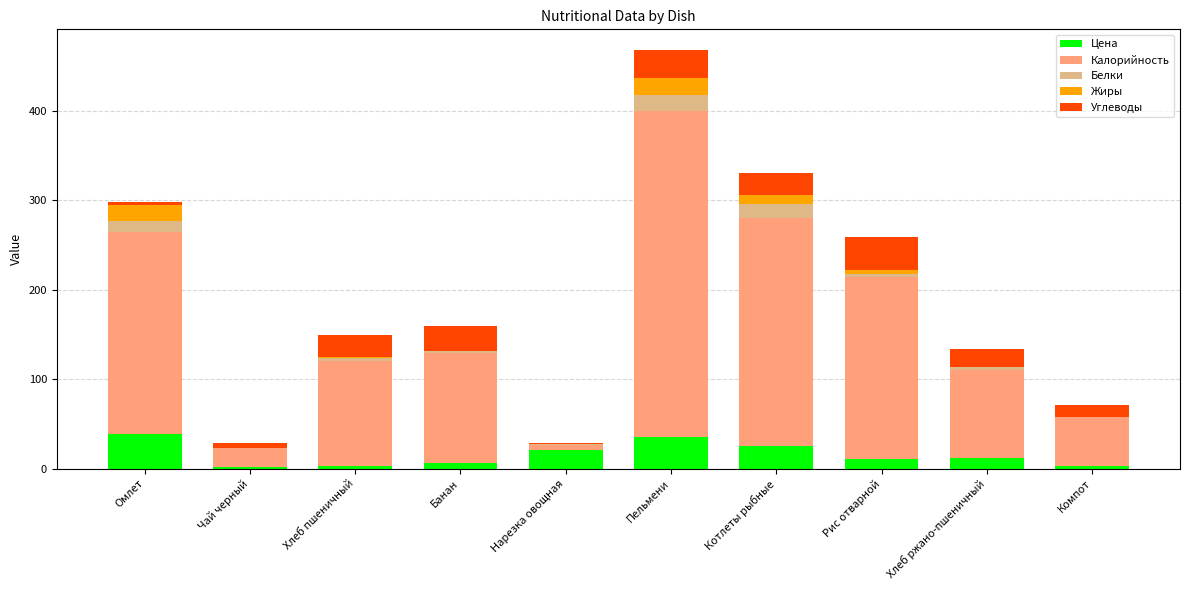

What is the total value across all series at Пельмени?

467.4